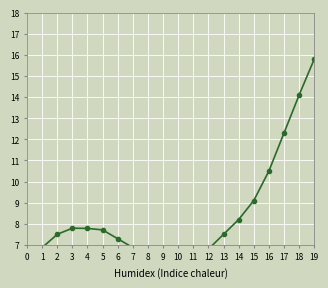

Reading left to right, what are all the values shown in this chart?

6.5	6.9	7.5	7.8	7.8	7.7	7.3	6.9	6.4	6.2	6.1	6.3	6.8	7.5	8.2	9.1	10.5	12.3	14.1	15.8